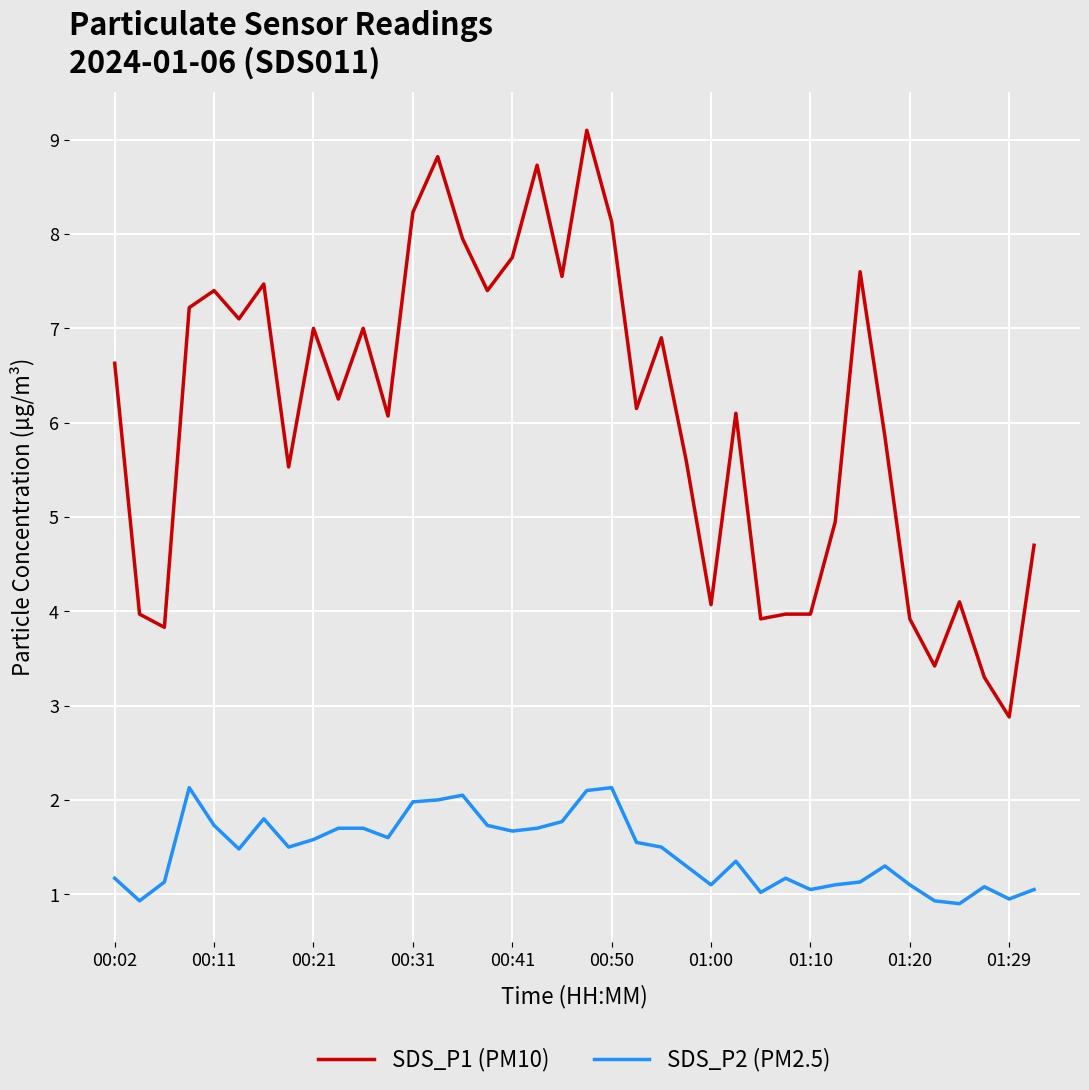

What is the maximum value for SDS_P1 (PM10)?

9.1